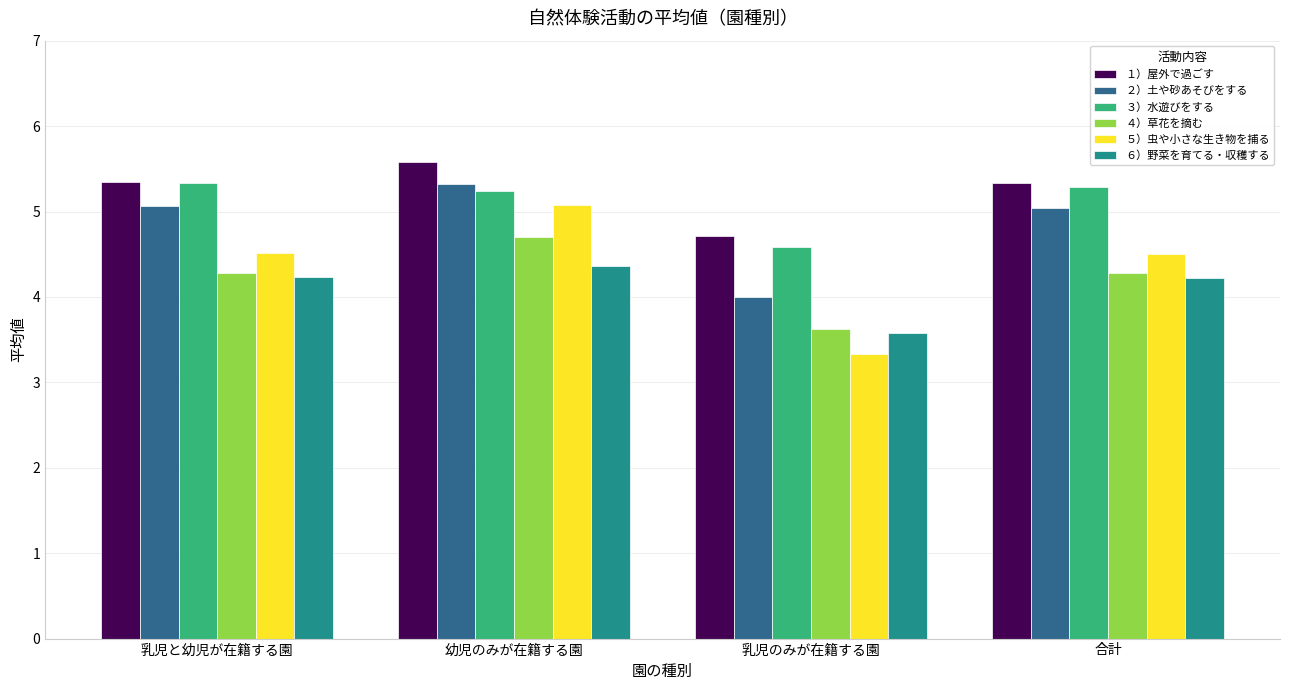

What are all the series names shown in the legend?

１）屋外で過ごす, ２）土や砂あそびをする, ３）水遊びをする, ４）草花を摘む, ５）虫や小さな生き物を捕る, ６）野菜を育てる・収穫する